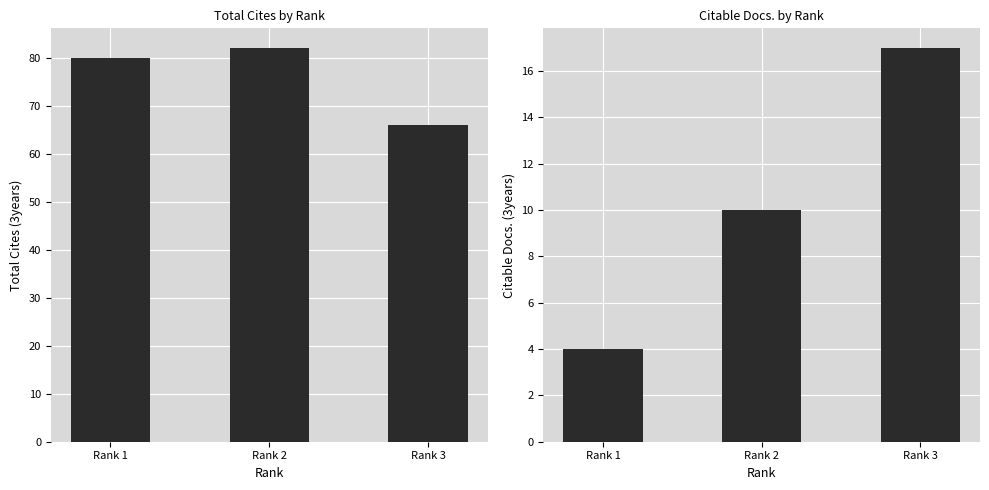

The value of Total Cites (3years) at Rank 2 is 82. True or false?

True